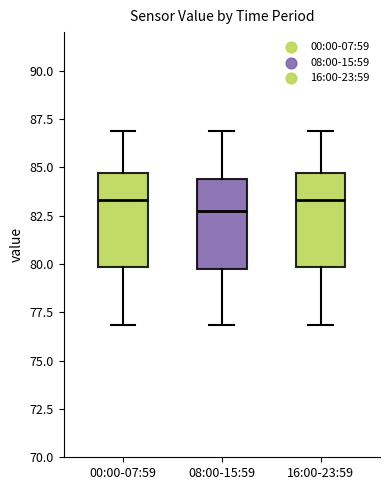

Where is the upper edge of the box for 08:00-15:59 on the y-axis? The values are not printed on the chart, so give them approximately, as read against the axis.

84.5